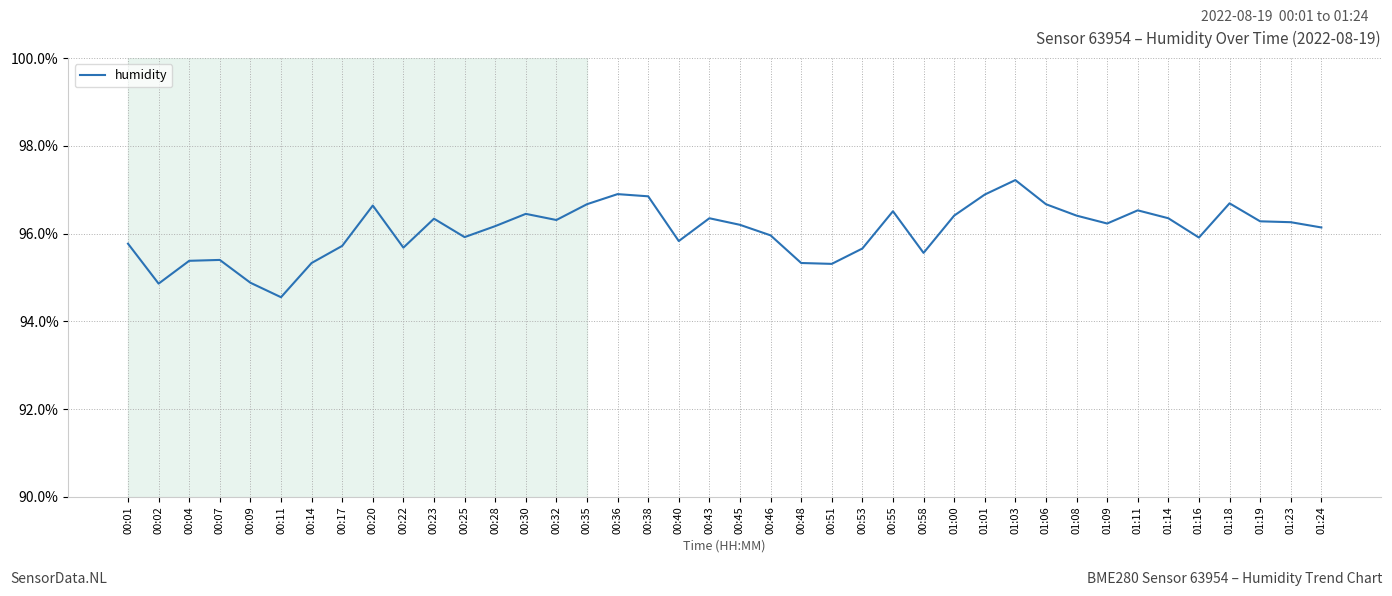

Which category has the lowest value across all series?

00:11